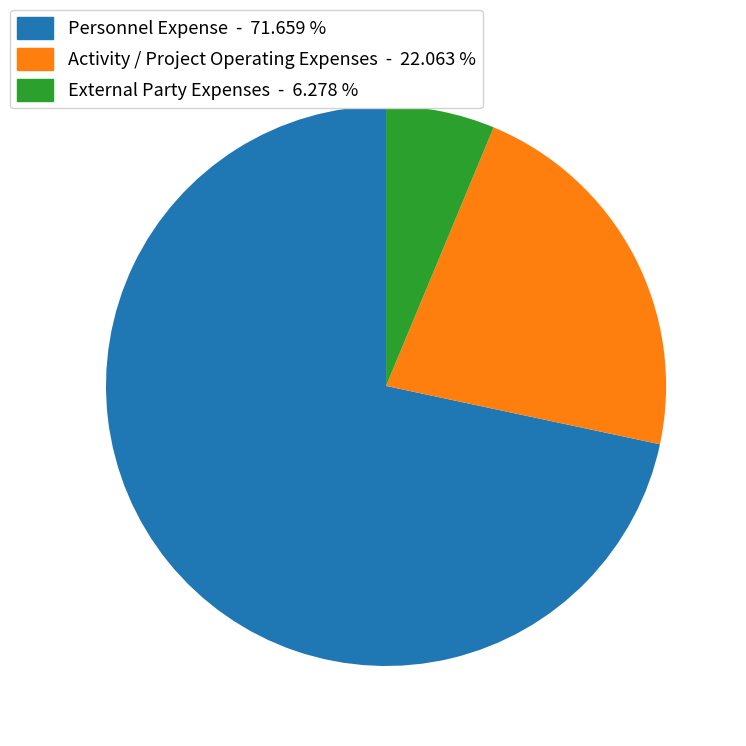

Is Activity / Project Operating Expenses the majority of the pie?

No